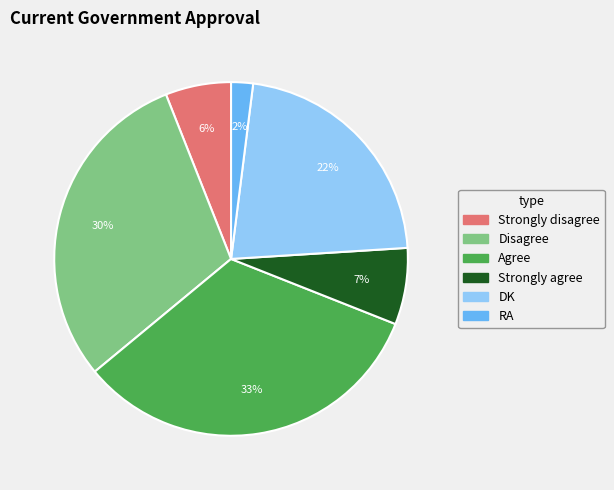

How many slices are in this pie chart?

6